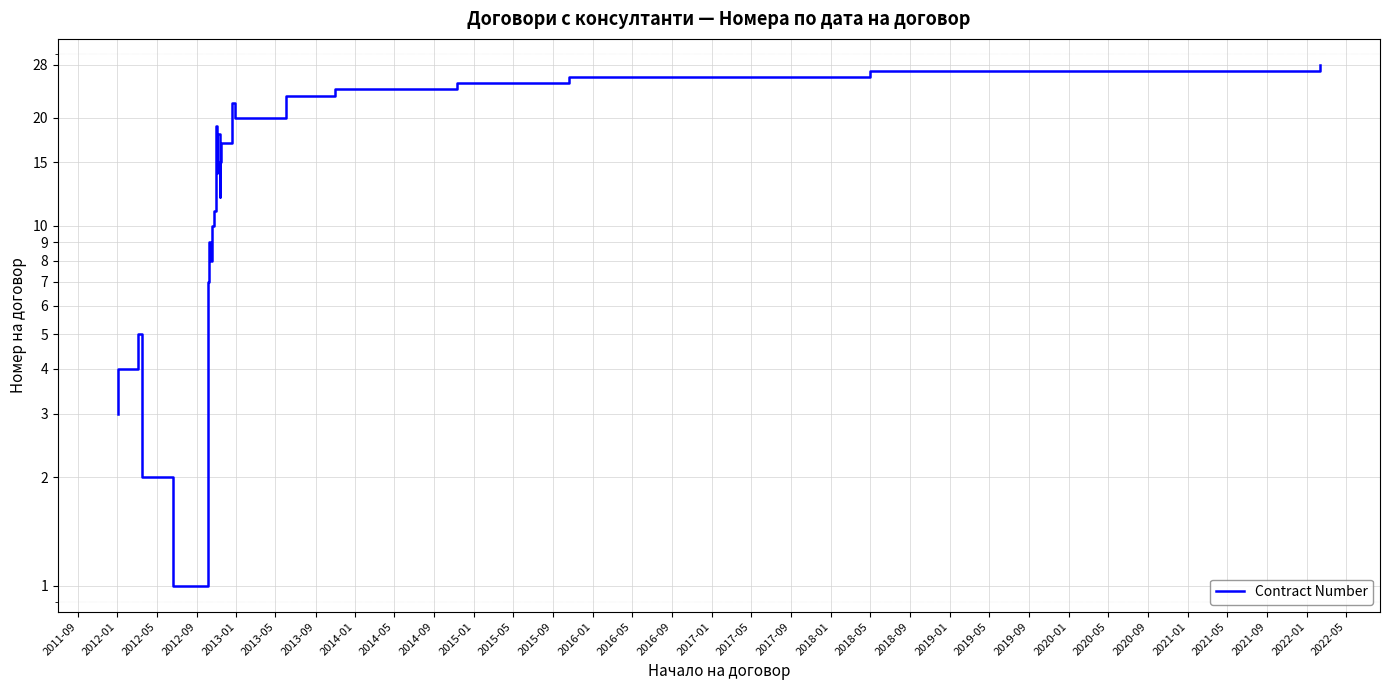

Reading left to right, what are all the values shown in this chart?

3	4	5	2	1	6	7	9	8	10	11	13	19	14	16	18	12	15	17	21	22	20	23	24	25	26	27	28